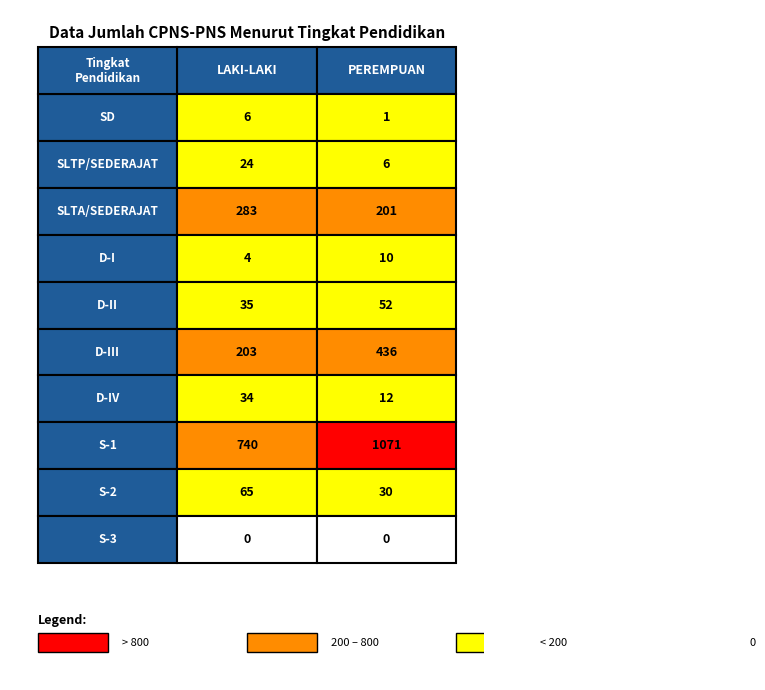

Reading right to left, what are all the values shown in this chart?

SD: 1	6
SLTP/SEDERAJAT: 6	24
SLTA/SEDERAJAT: 201	283
D-I: 10	4
D-II: 52	35
D-III: 436	203
D-IV: 12	34
S-1: 1071	740
S-2: 30	65
S-3: 0	0